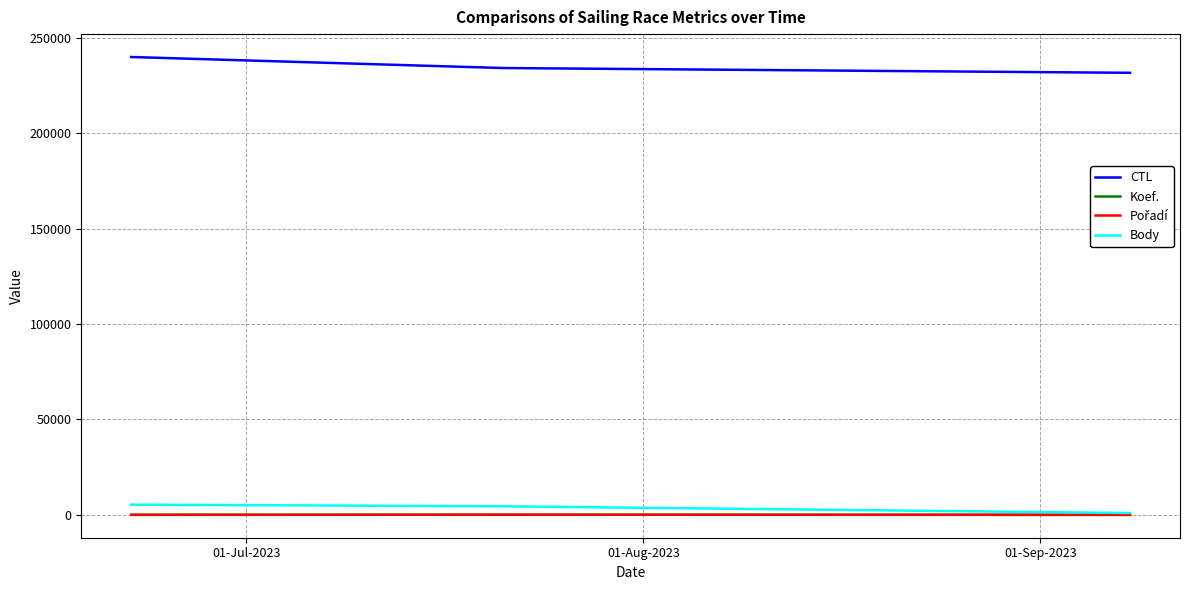

Which series has the largest total across all categories?

CTL